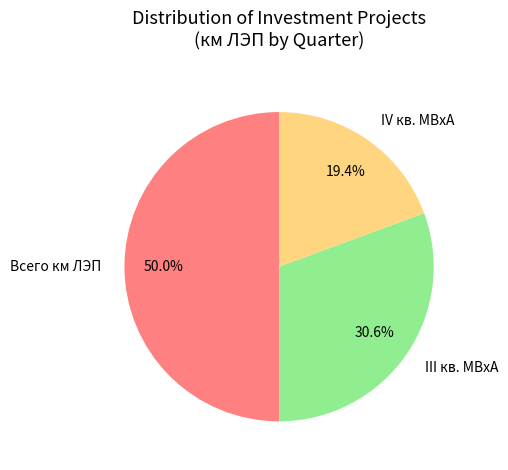

Between III кв. МВхА and IV кв. МВхА, which is larger?

III кв. МВхА